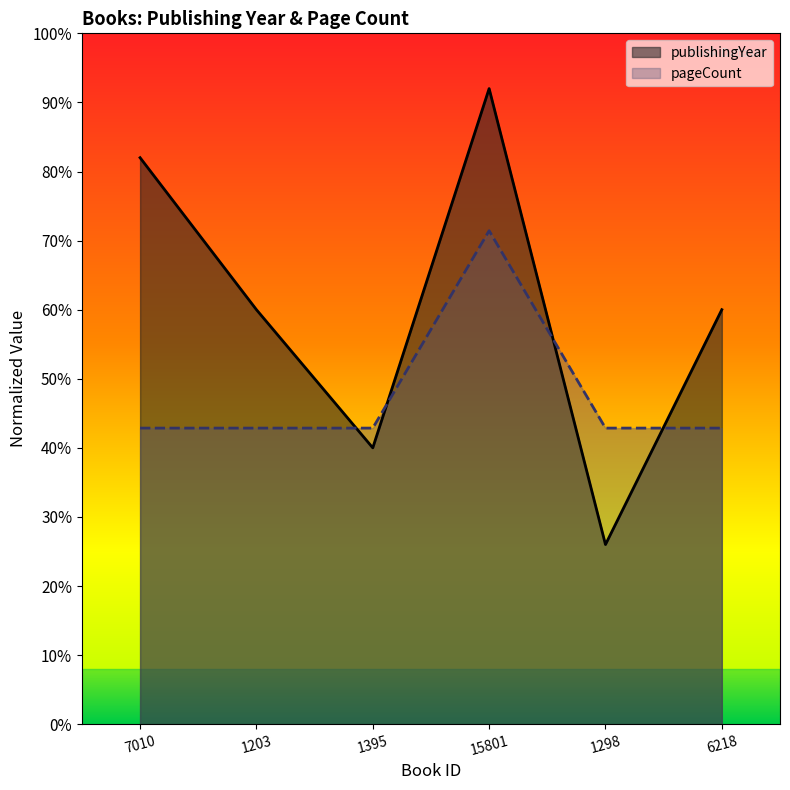

What position from the left is 1395?

3